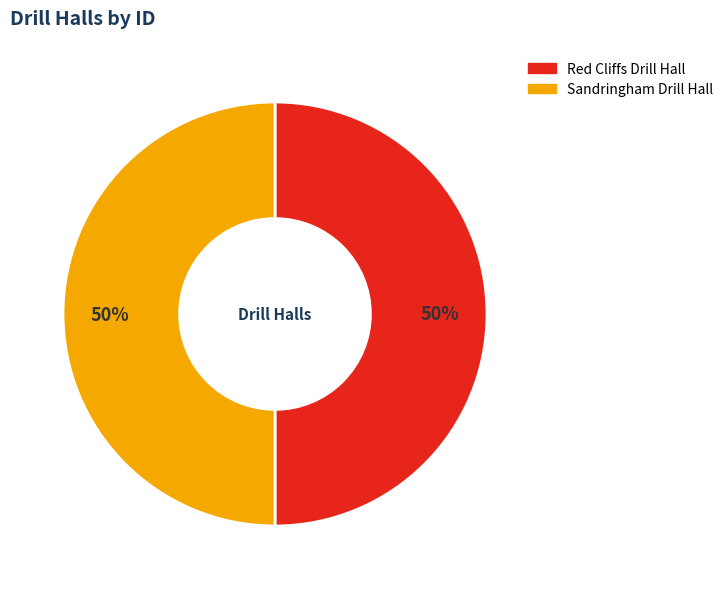

The Sandringham Drill Hall slice represents 50% of the pie. True or false?

True